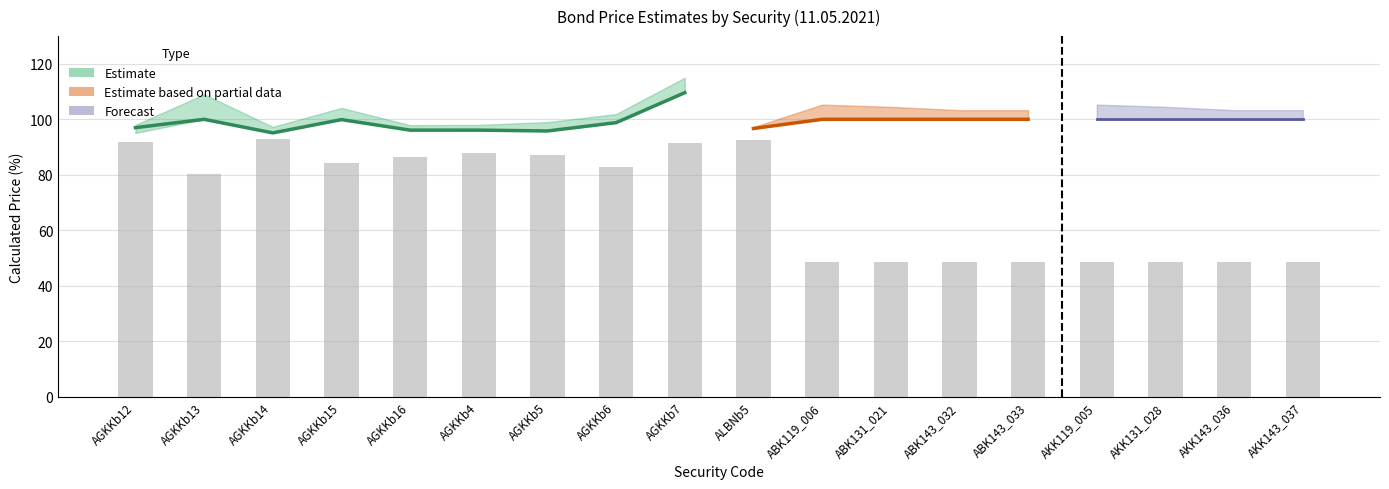

At which label is the value closest to 70?

AGKKb13